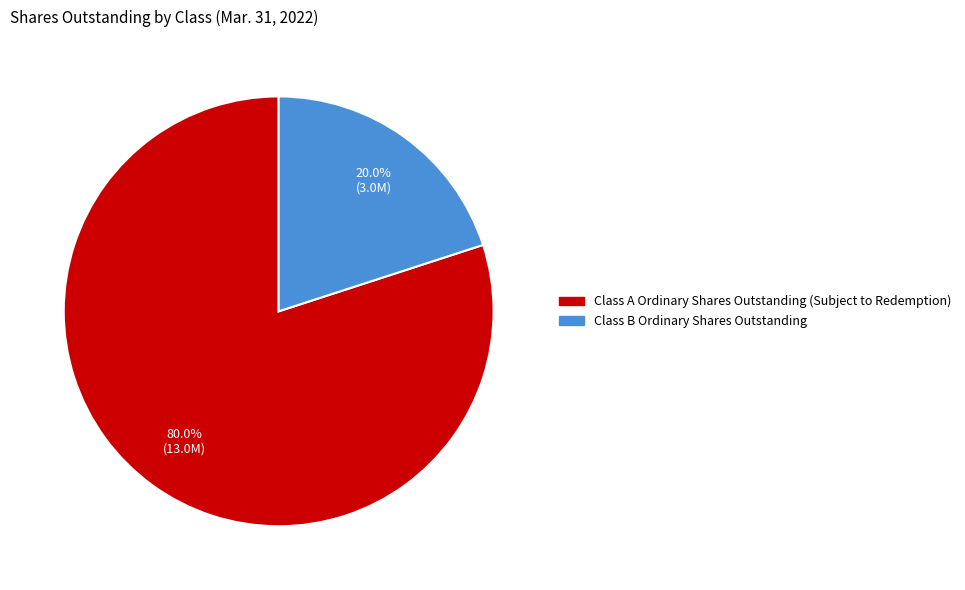

To the nearest percent, what percentage of the pie is Class B Ordinary Shares Outstanding?

20%